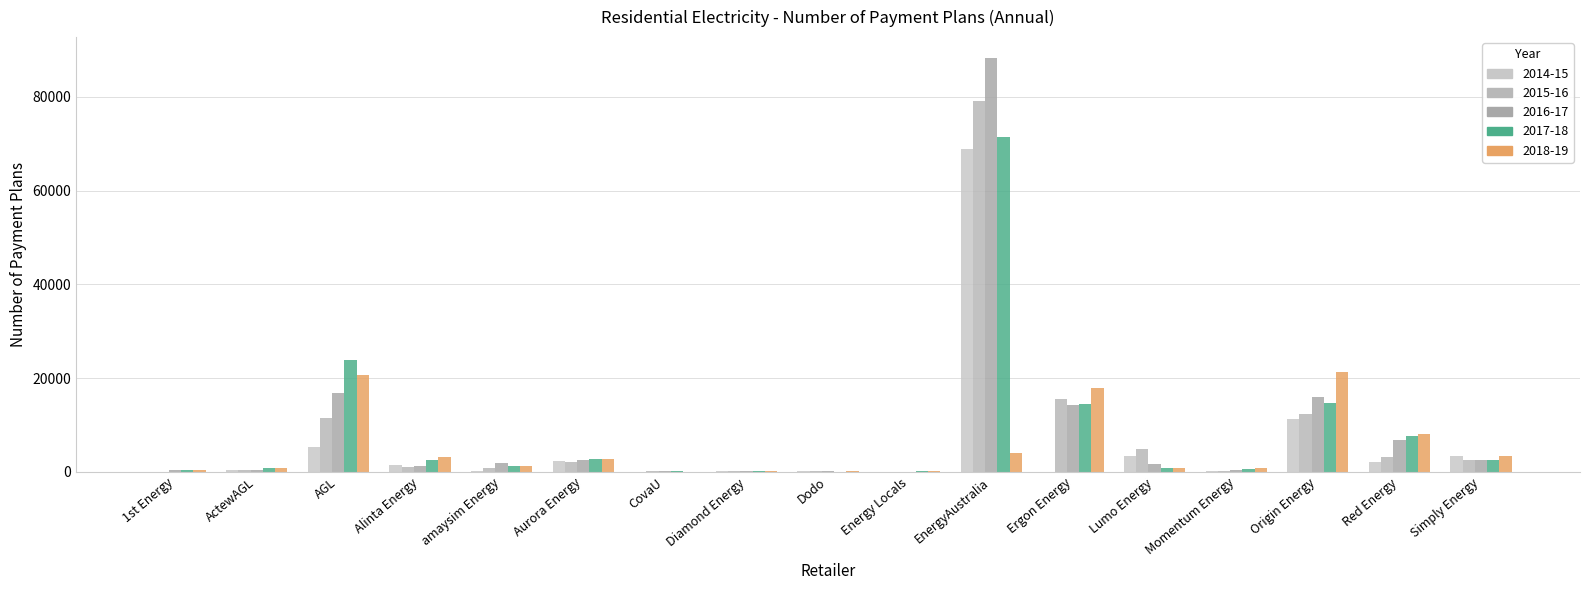

Rank the series by their maximum value, from lowest to highest.

2018-19, 2014-15, 2017-18, 2015-16, 2016-17